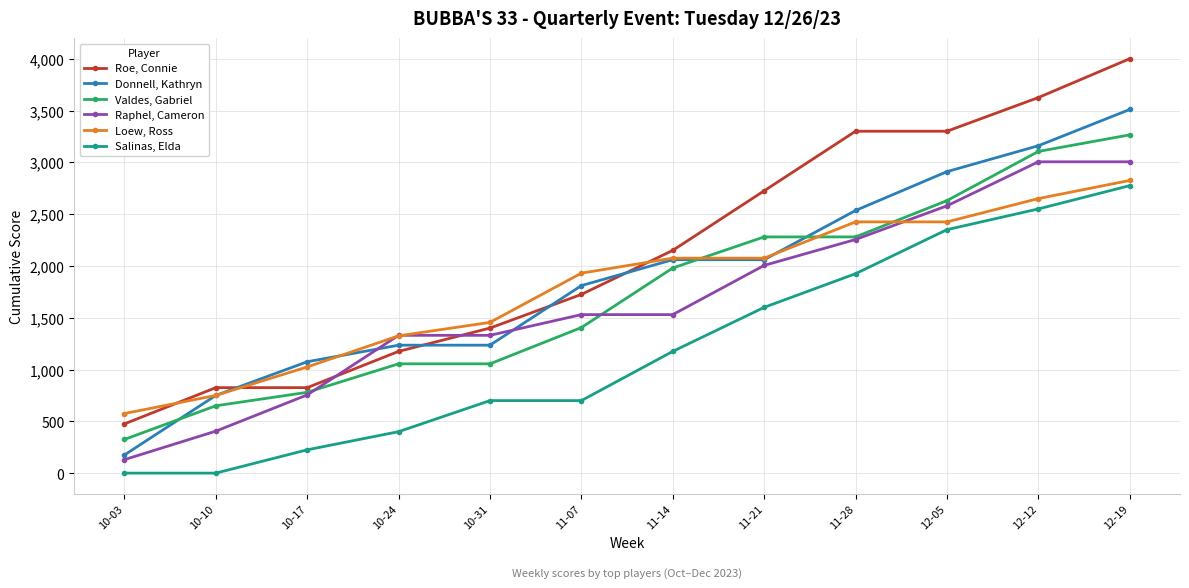

Reading left to right, extract all data points from this chart.

Roe, Connie: 10-03=475	10-10=825	10-17=825	10-24=1175	10-31=1400	11-07=1725	11-14=2150	11-21=2725	11-28=3300	12-05=3300	12-12=3625	12-19=4000
Donnell, Kathryn: 10-03=175	10-10=750	10-17=1075	10-24=1235	10-31=1235	11-07=1810	11-14=2060	11-21=2060	11-28=2535	12-05=2910	12-12=3160	12-19=3510
Valdes, Gabriel: 10-03=325	10-10=650	10-17=780	10-24=1055	10-31=1055	11-07=1405	11-14=1980	11-21=2280	11-28=2280	12-05=2630	12-12=3105	12-19=3265
Raphel, Cameron: 10-03=130	10-10=405	10-17=755	10-24=1330	10-31=1330	11-07=1530	11-14=1530	11-21=2005	11-28=2255	12-05=2580	12-12=3005	12-19=3005
Loew, Ross: 10-03=575	10-10=750	10-17=1025	10-24=1325	10-31=1455	11-07=1930	11-14=2075	11-21=2075	11-28=2425	12-05=2425	12-12=2650	12-19=2825
Salinas, Elda: 10-03=0	10-10=0	10-17=225	10-24=400	10-31=700	11-07=700	11-14=1175	11-21=1600	11-28=1925	12-05=2350	12-12=2550	12-19=2775